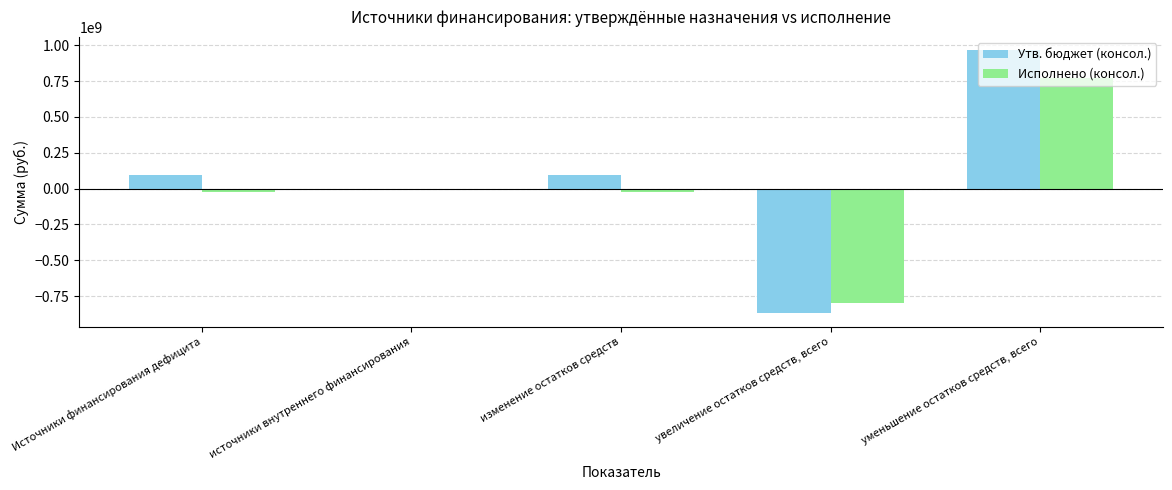

The Исполнено (консол.) series shows -1405163916.5 at увеличение остатков средств, всего. True or false?

False